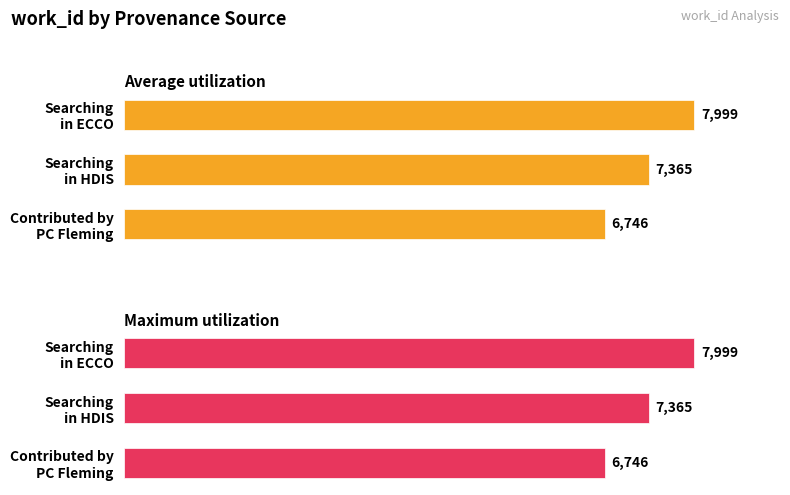

Rank the series by their maximum value, from lowest to highest.

Average utilization, Maximum utilization